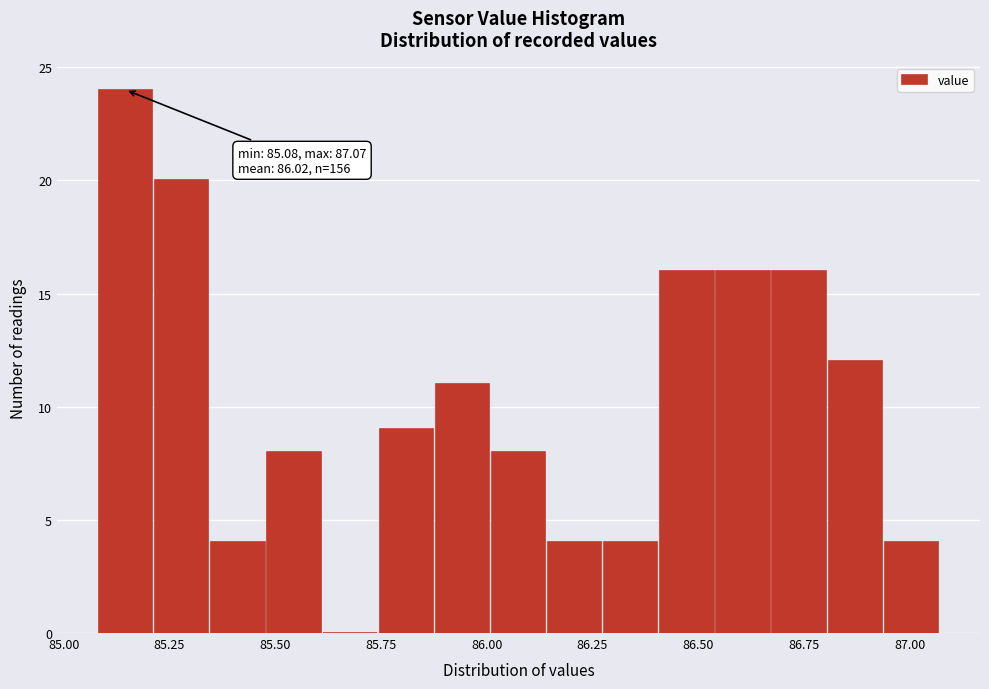

Read against the x-axis, roughly where is the centre of the tallest bar?

85.15